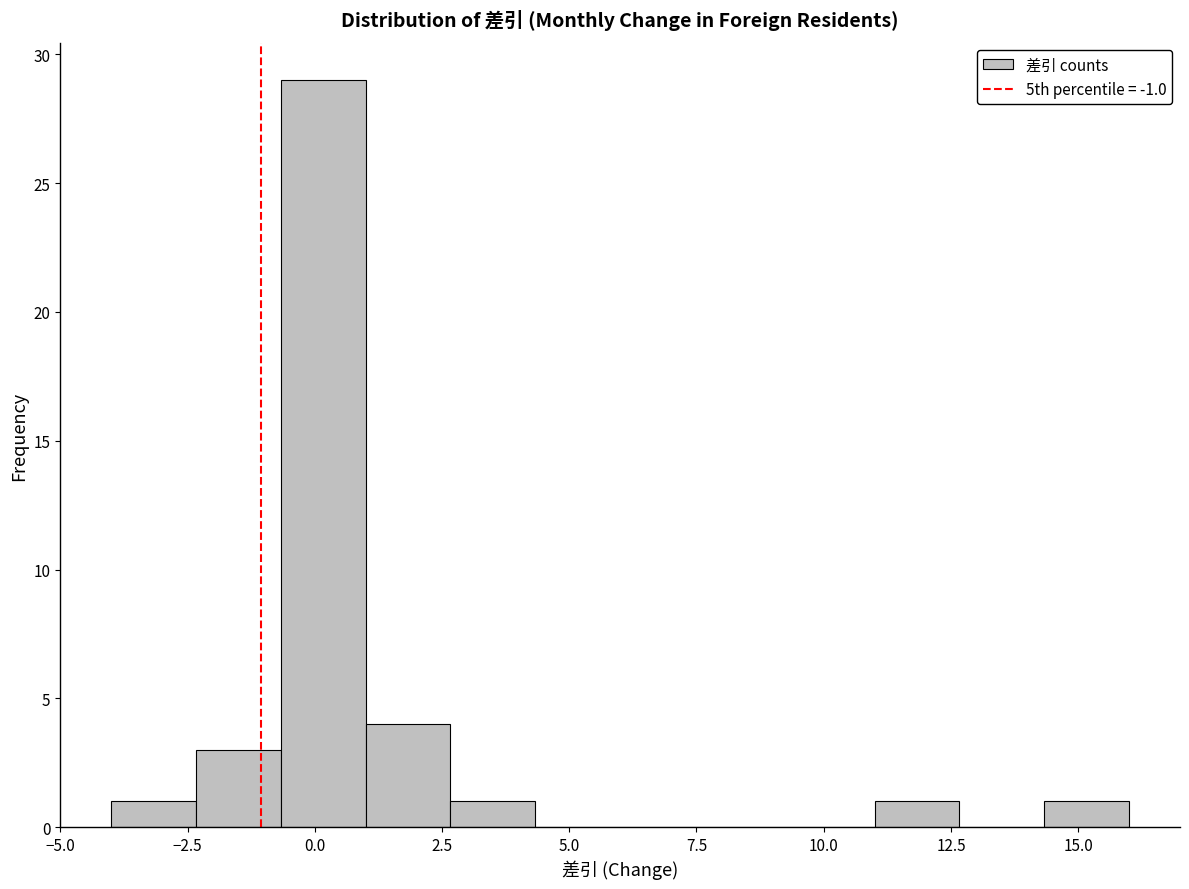

Read against the x-axis, roughly where is the centre of the tallest bar?

0.0